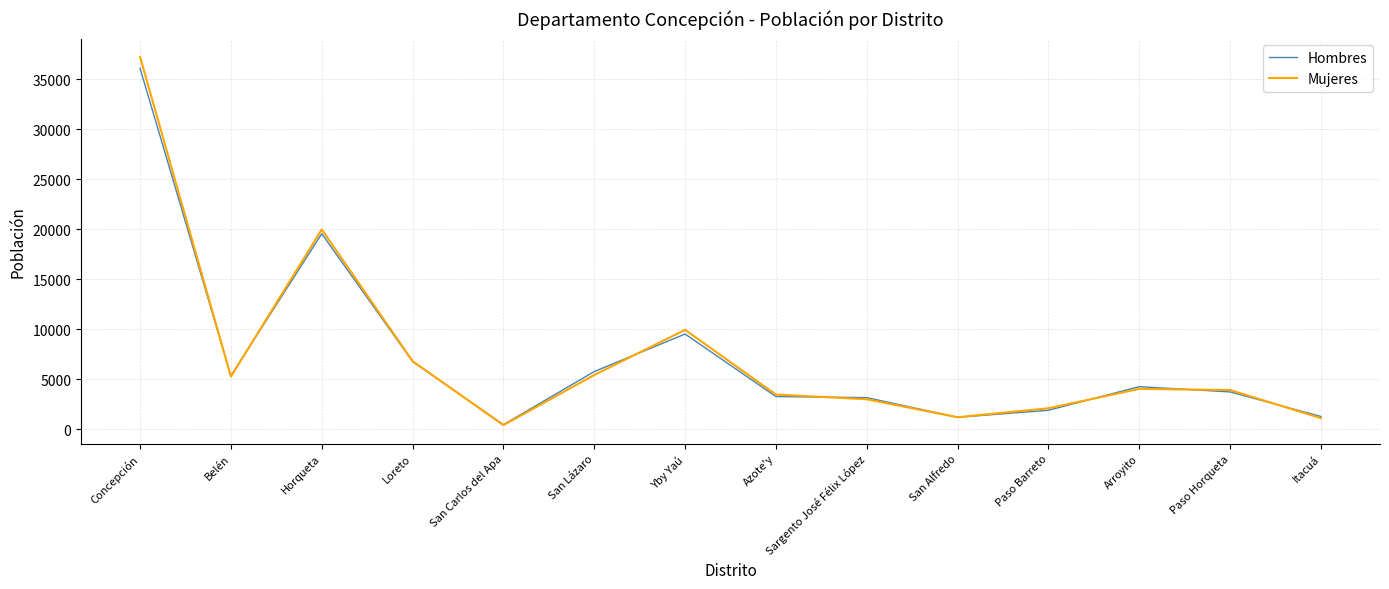

At which label is Hombres closest to 18280?

Horqueta